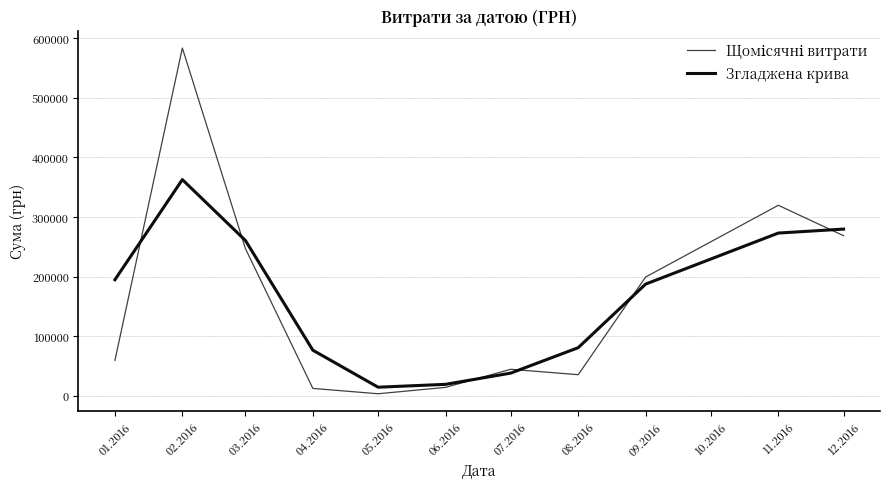

Read the Згладжена крива value at 08.2016.

80515.1